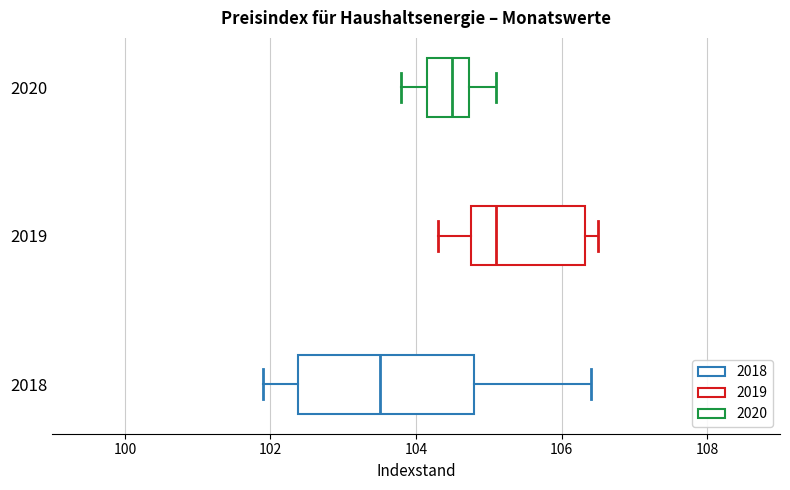

Reading bottom to top, read every box against the x-axis: the position of its median line, the range the box covers, and the ends of its whiskers. The values are not printed on the chart, so give them approximately, as read against the axis.

2018: median 103.6, box 102.4 to 104.8, whiskers 102.0 to 106.4
2019: median 105.2, box 104.8 to 106.4, whiskers 104.4 to 106.6
2020: median 104.6, box 104.2 to 104.8, whiskers 103.8 to 105.2